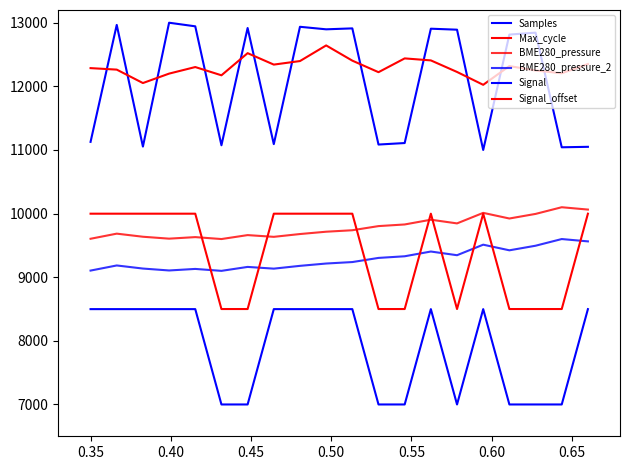

How many lines are shown in the chart?

6